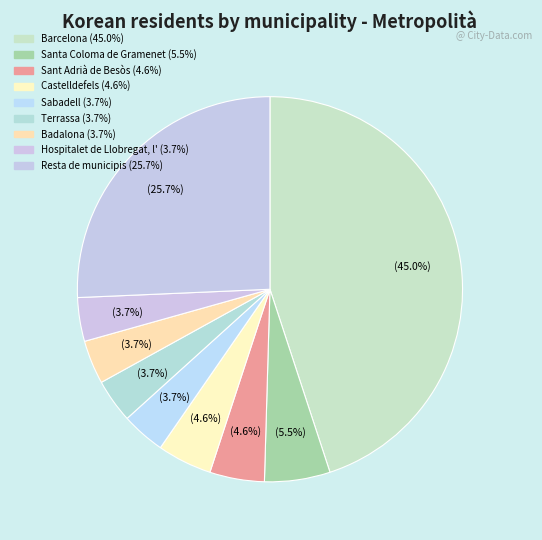

Rank the categories by value from highest to lowest.

Barcelona, Resta de municipis, Santa Coloma de Gramenet, Sant Adrià de Besòs, Castelldefels, Sabadell, Terrassa, Badalona, Hospitalet de Llobregat, l'